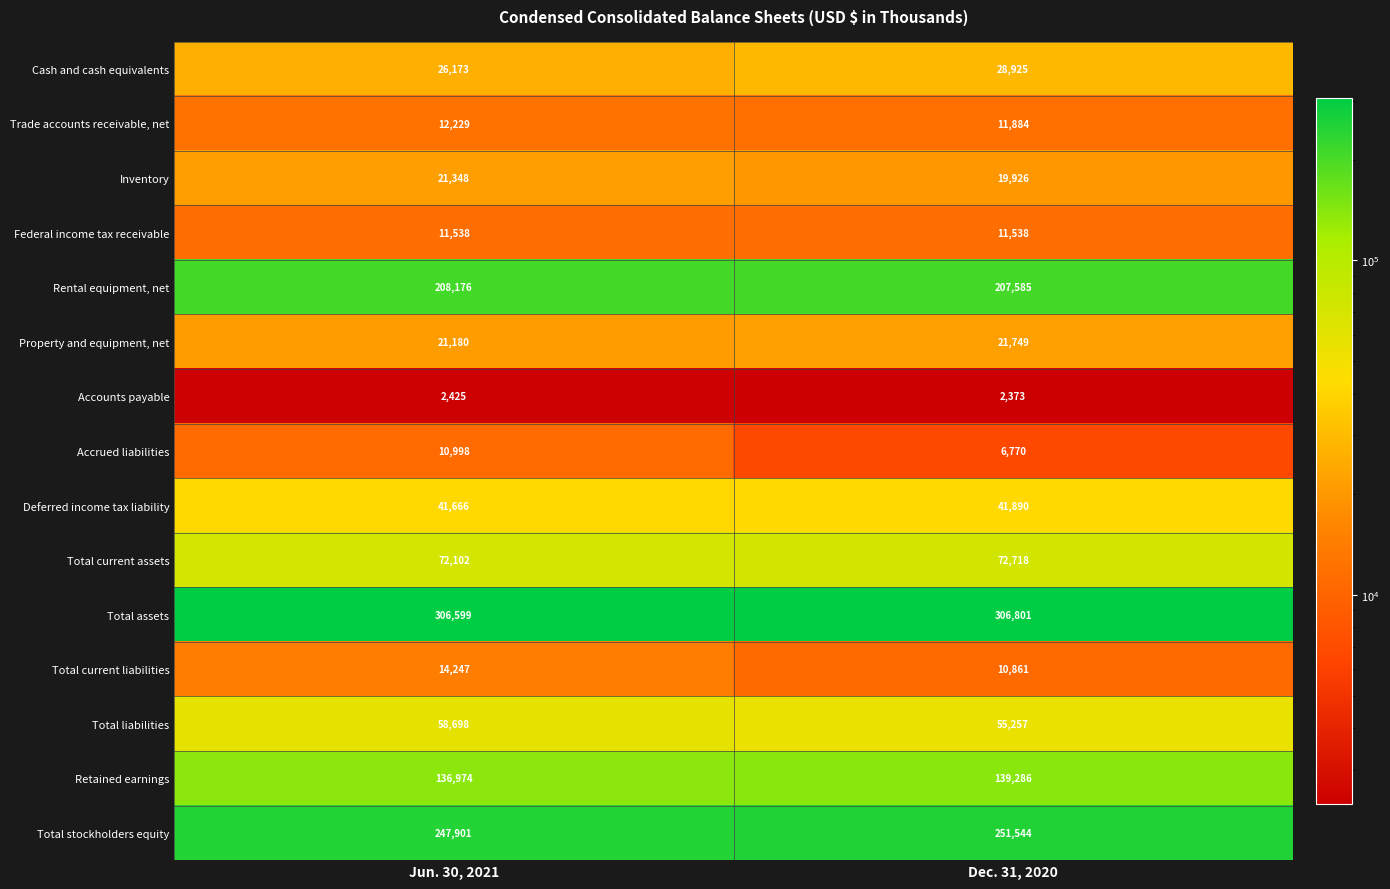

At which label is Retained earnings closest to 138130?

Jun. 30, 2021